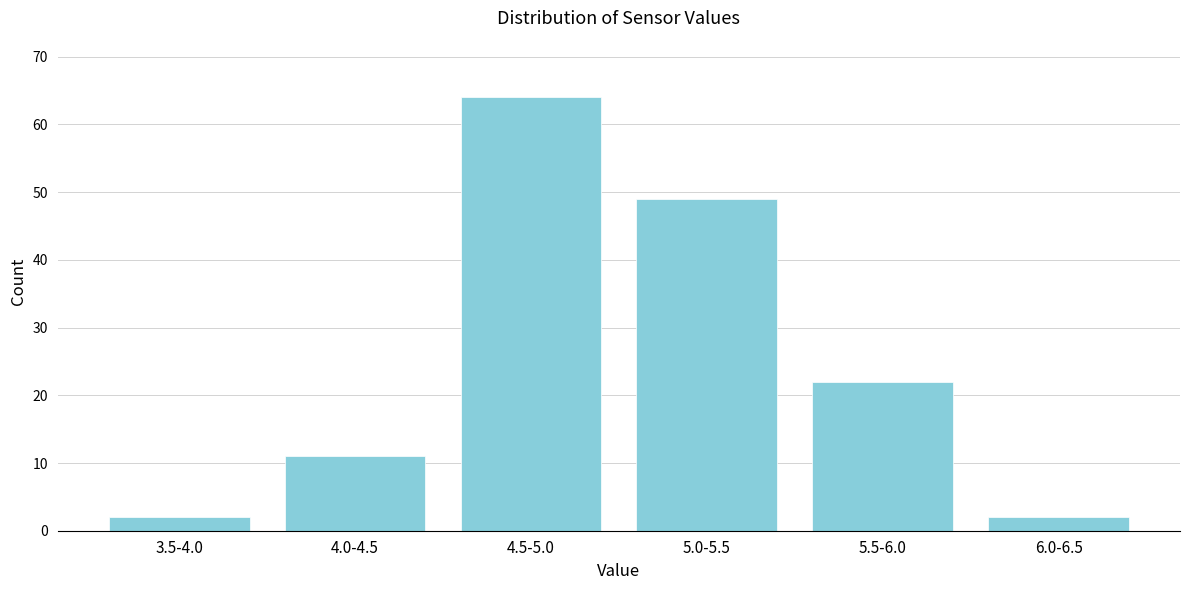

Reading left to right, transcribe all the data shown in this chart.

2	11	64	49	22	2